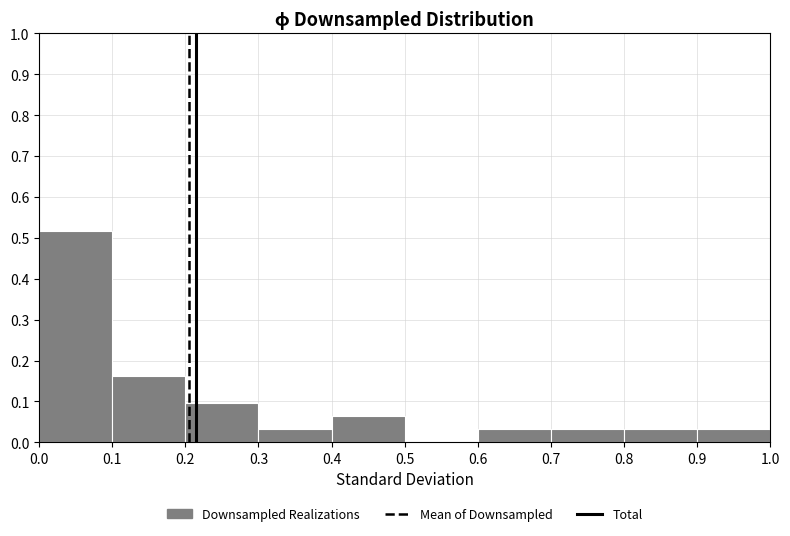

How tall is the bar that spans 0.8 to 0.9 on the x-axis? The values are not printed on the chart, so give them approximately, as read against the axis.

0.03